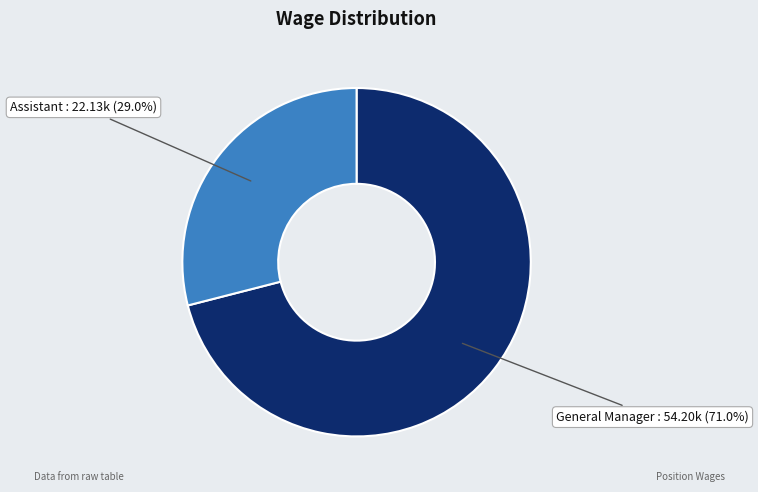

Which slice is the smallest?

Assistant